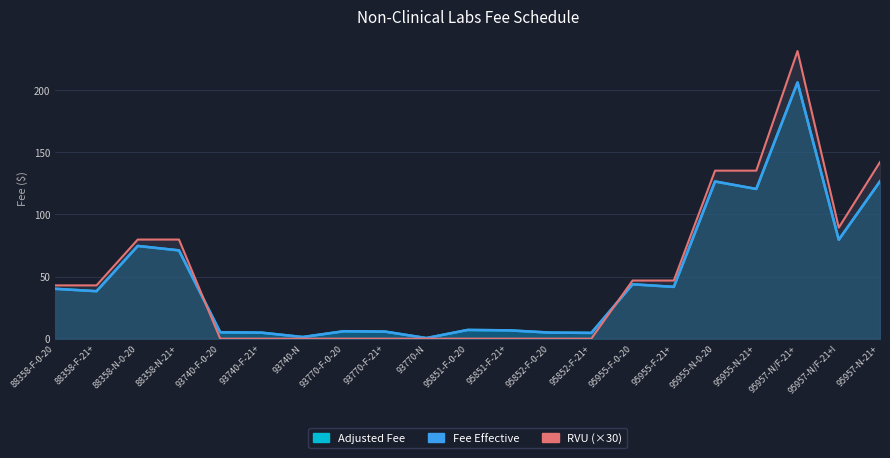

Which category has the highest value in the Adjusted Fee series?

95957-N/F-21+